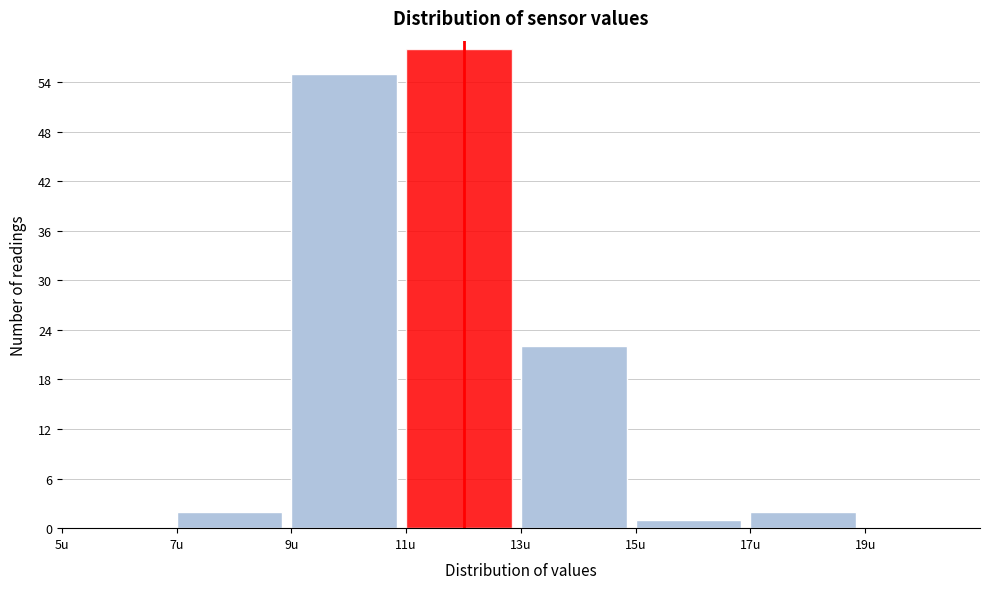

Reading left to right, transcribe this chart: for each bar, give the range it covers on the x-axis and its height. The values are not printed on the chart, so give them approximately, as read against the axis.

5 to 7: 0
7 to 9: 2
9 to 11: 55
11 to 13: 58
13 to 15: 22
15 to 17: 1
17 to 19: 2
19 to 21: 0